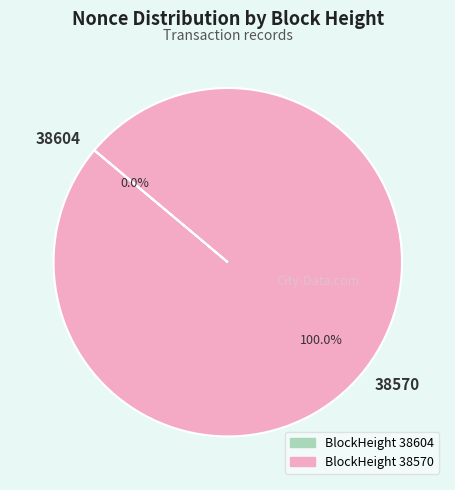

Count the number of slices in the pie.

2